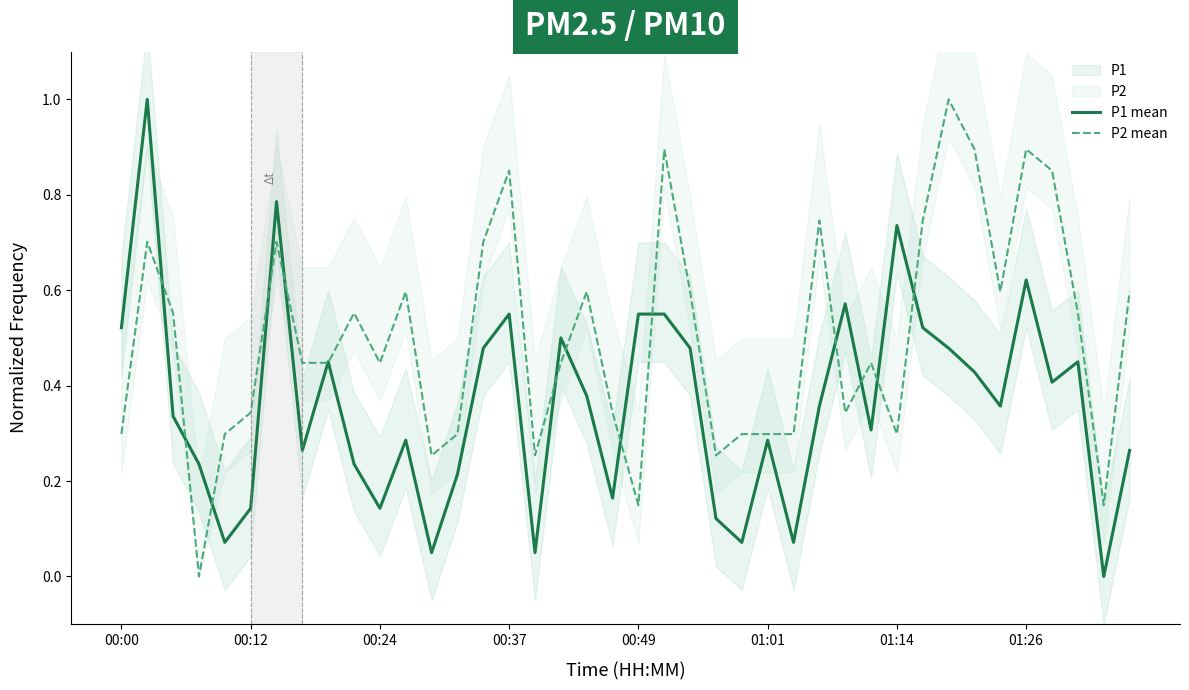

At 34, list the series in order from smallest to largest.

P1 mean, P2 mean